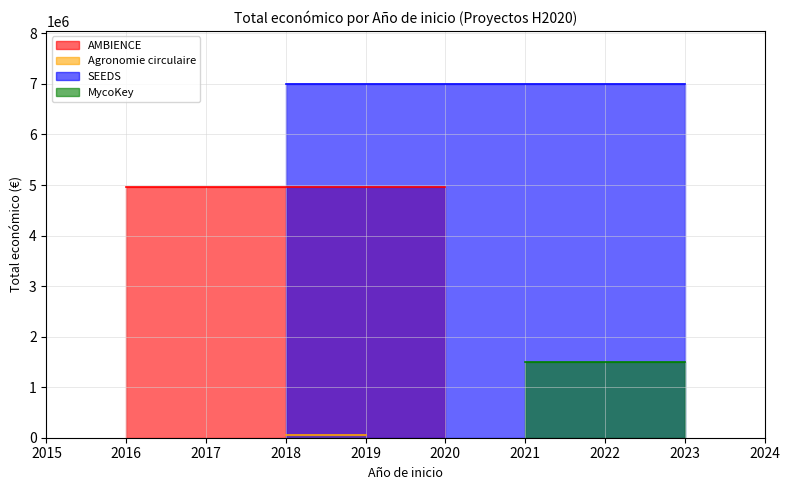

Which category has the highest value across all series?

2018